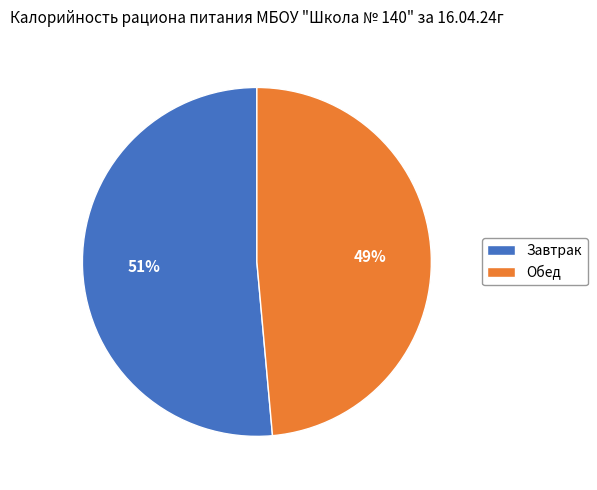

What percentage is the Обед slice, to the nearest percent?

49%